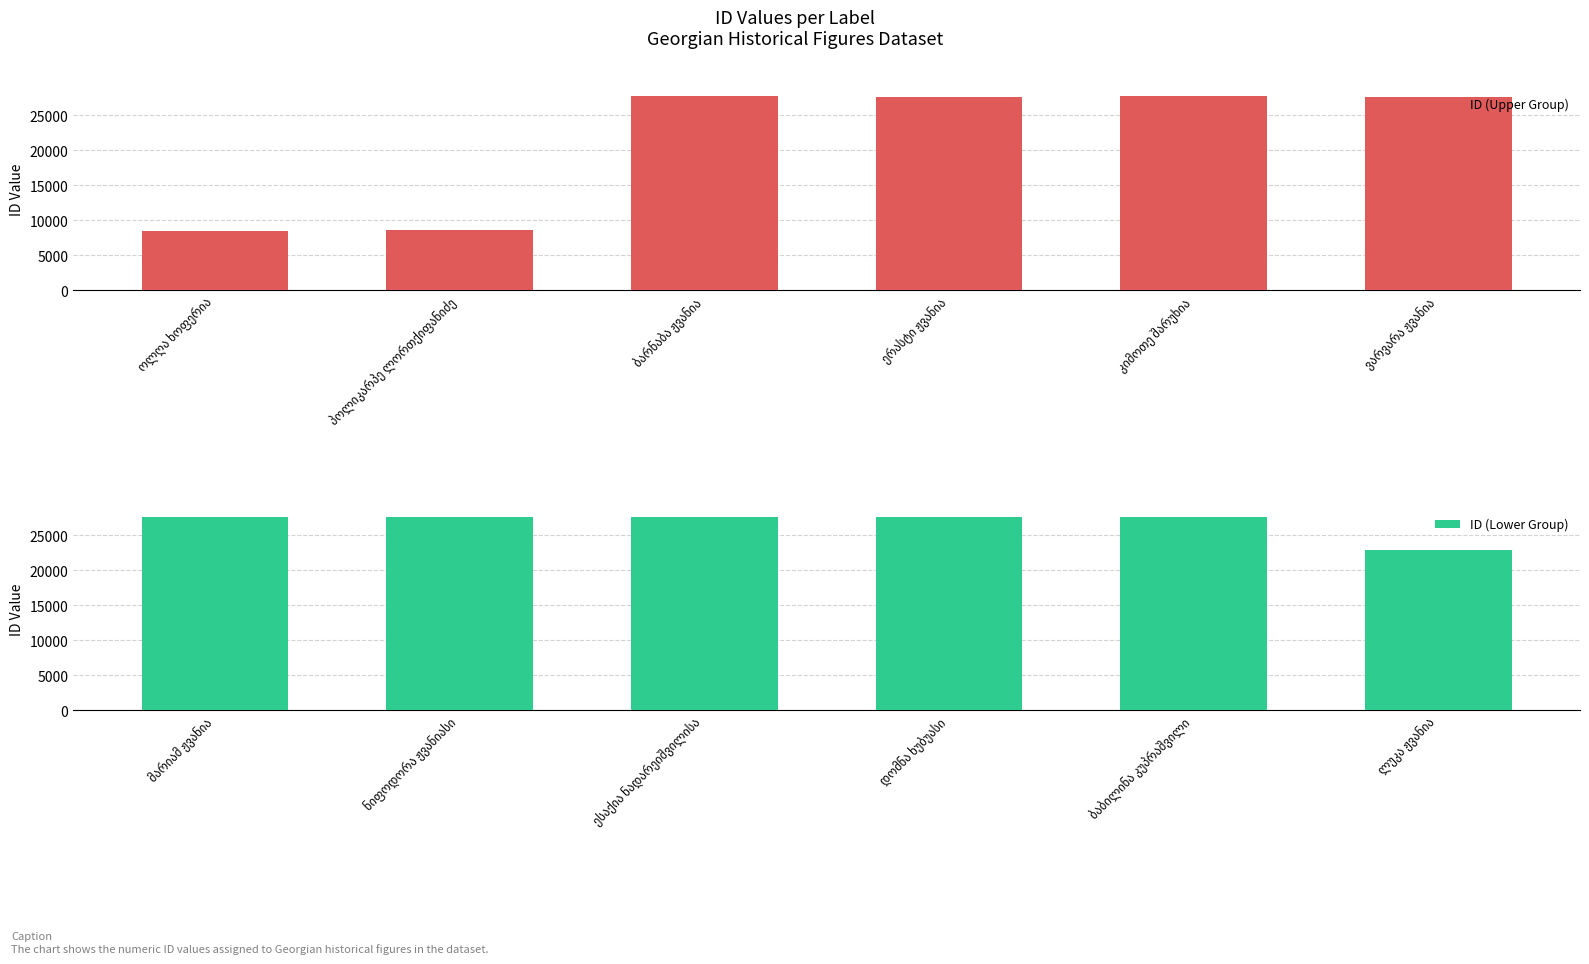

What is the difference between the maximum and minimum values in the ID (Upper Group) series?

19298